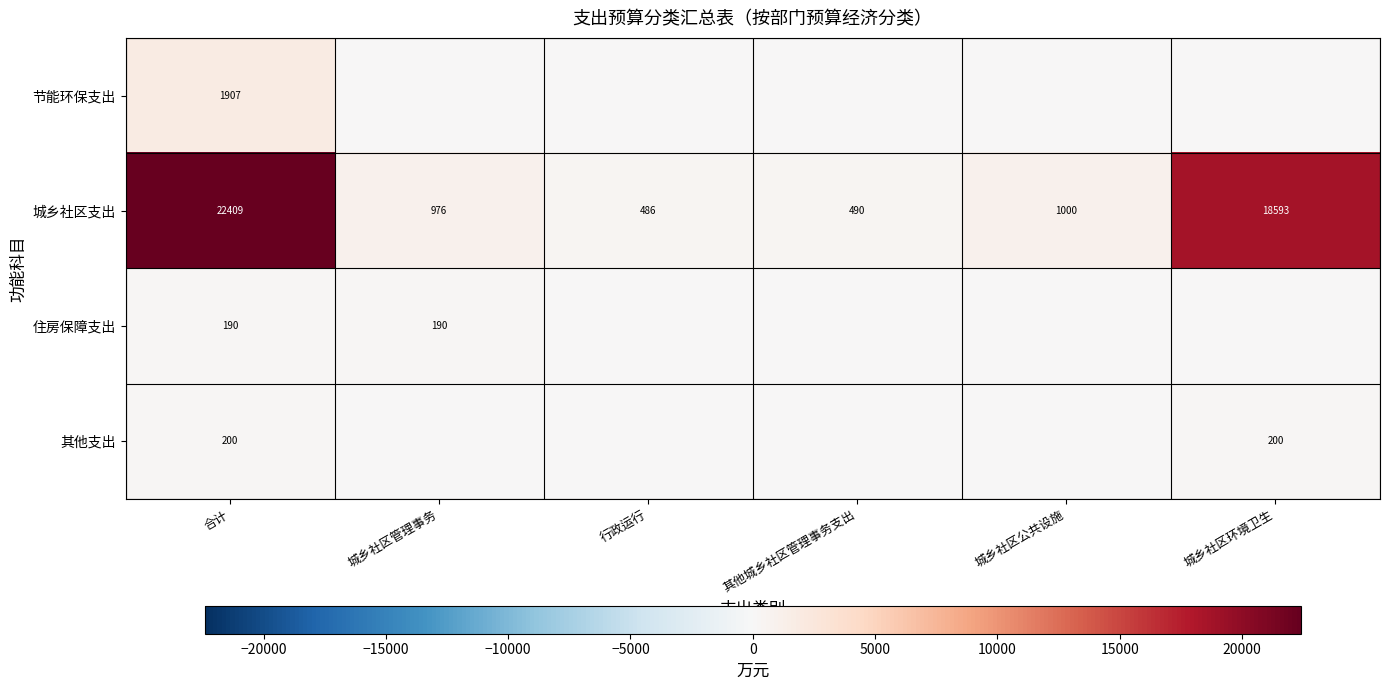

Count the number of data series in this chart.

4